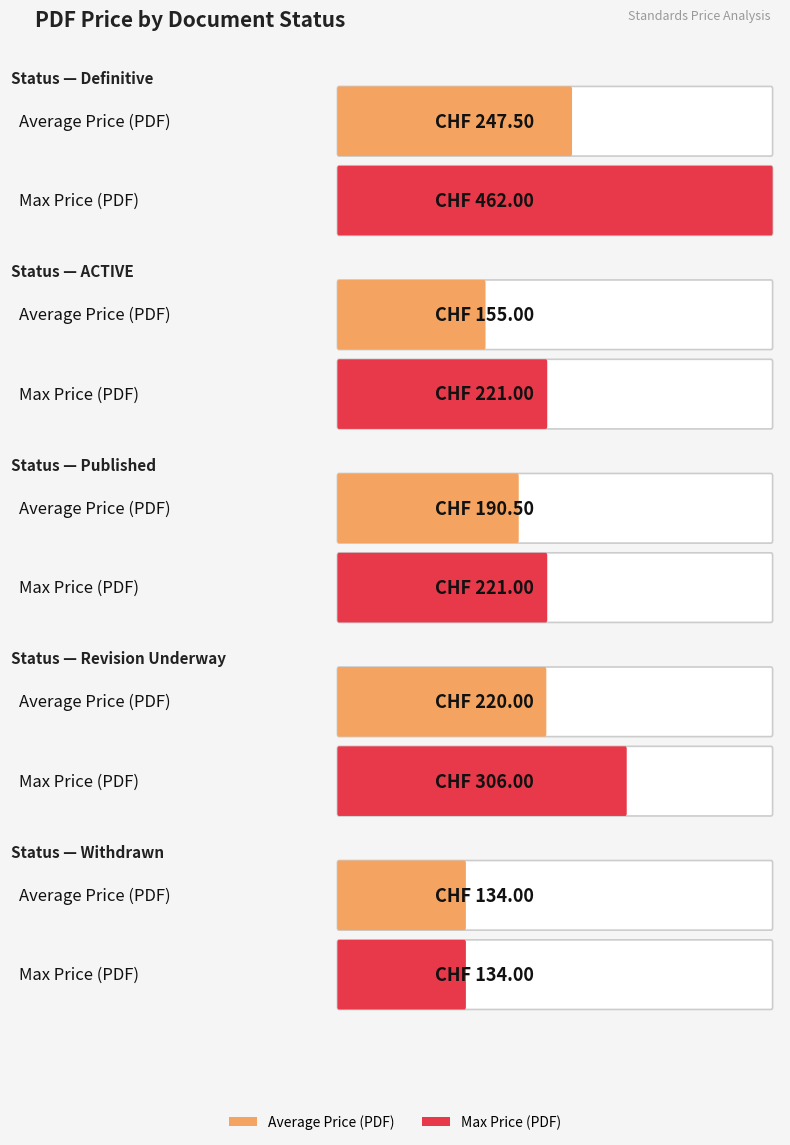

What is the highest value of the Average Price (PRINT) series?

247.5